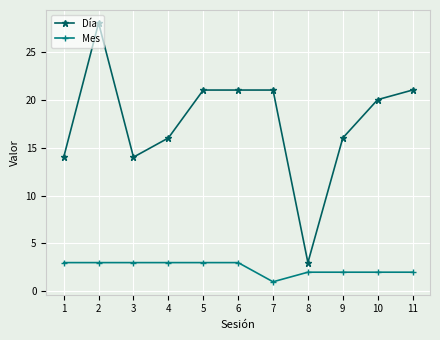

Which category has the highest value across all series?

2